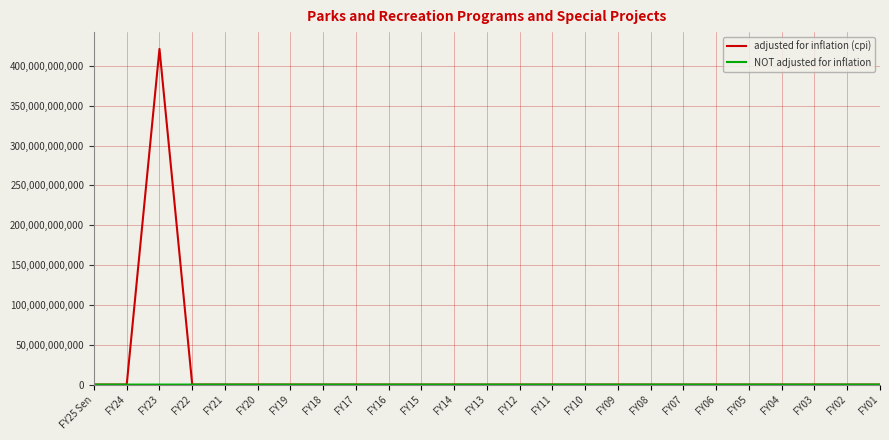

At which category does the chart reach its peak across all series?

FY23